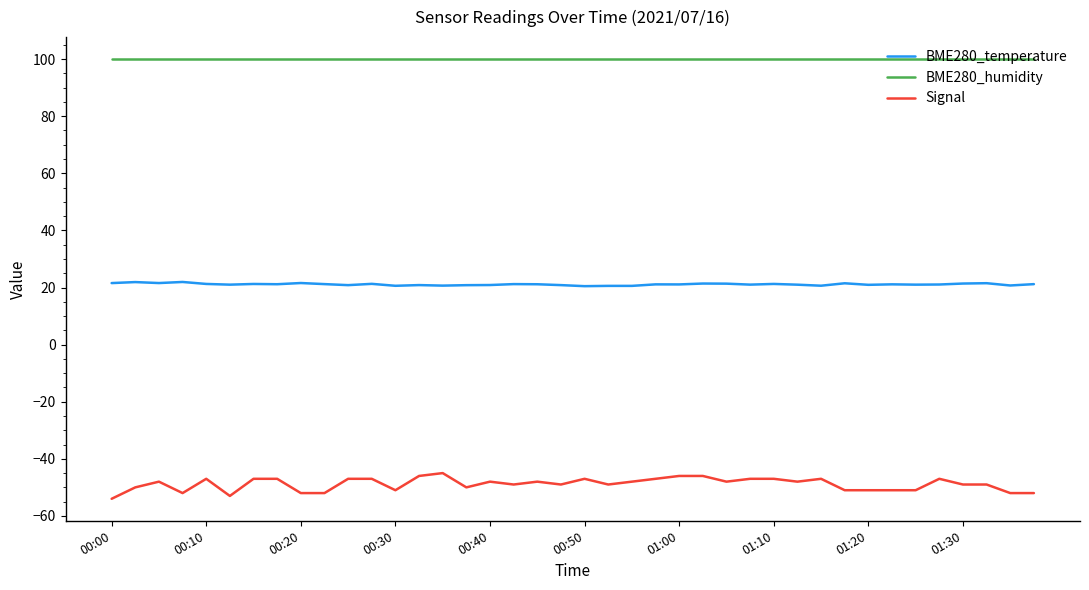

True or false: BME280_temperature and Signal cross at least once.

False